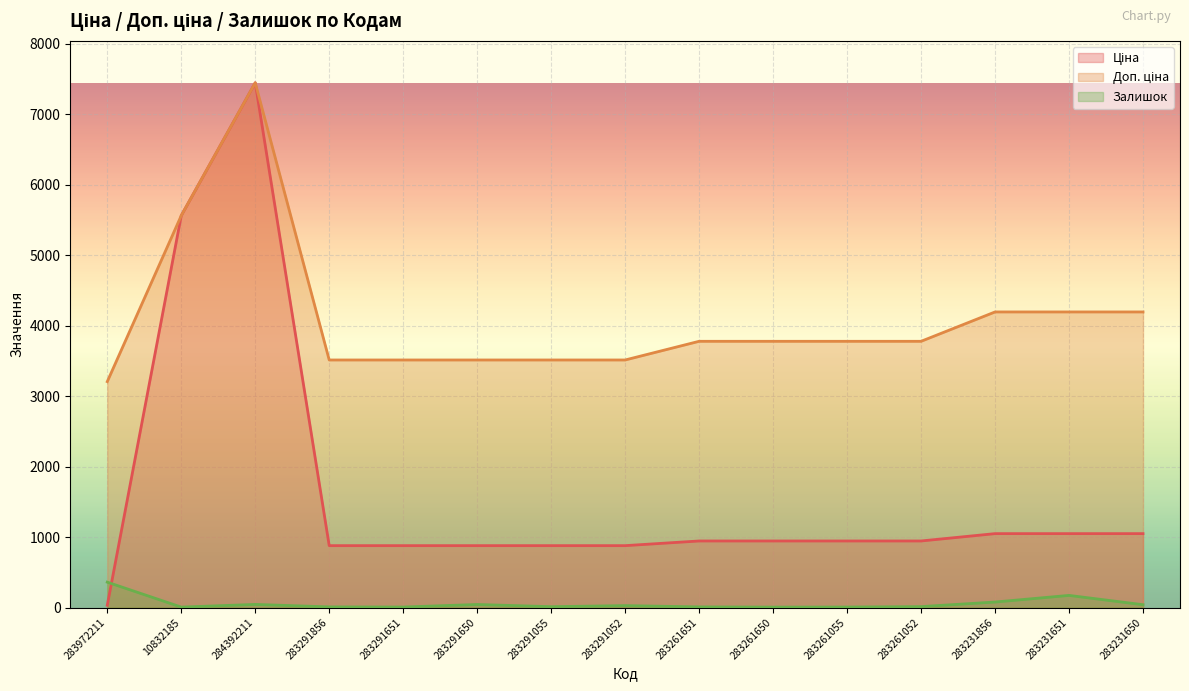

How many values in the Залишок series are below 13?

7